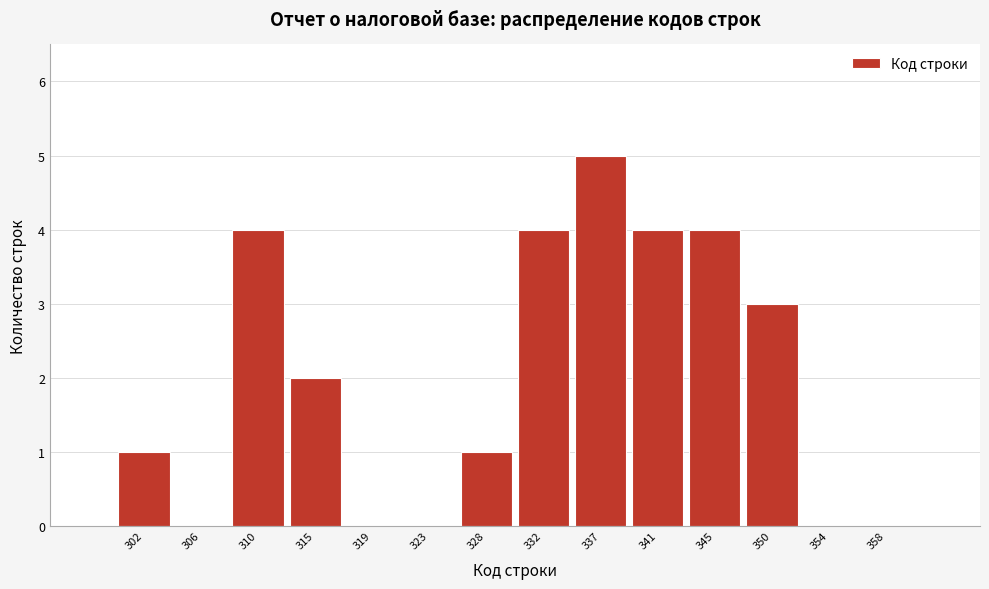

Reading left to right, extract all data points from this chart.

302=1	306=0	310=4	315=2	319=0	323=0	328=1	332=4	337=5	341=4	345=4	350=3	354=0	358=0